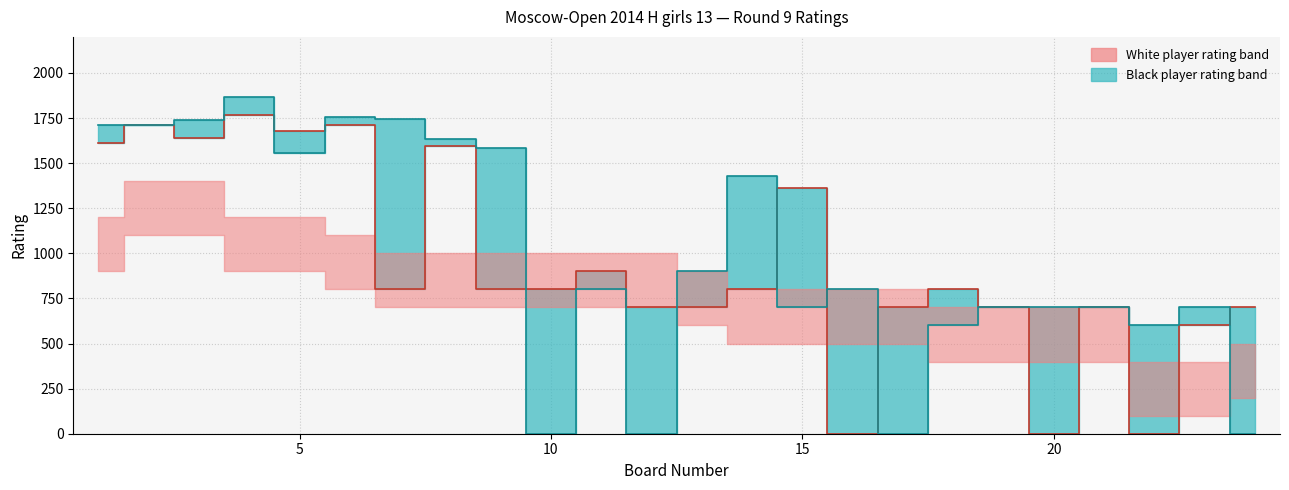

The value of Black Rating at 19 is 700. True or false?

True